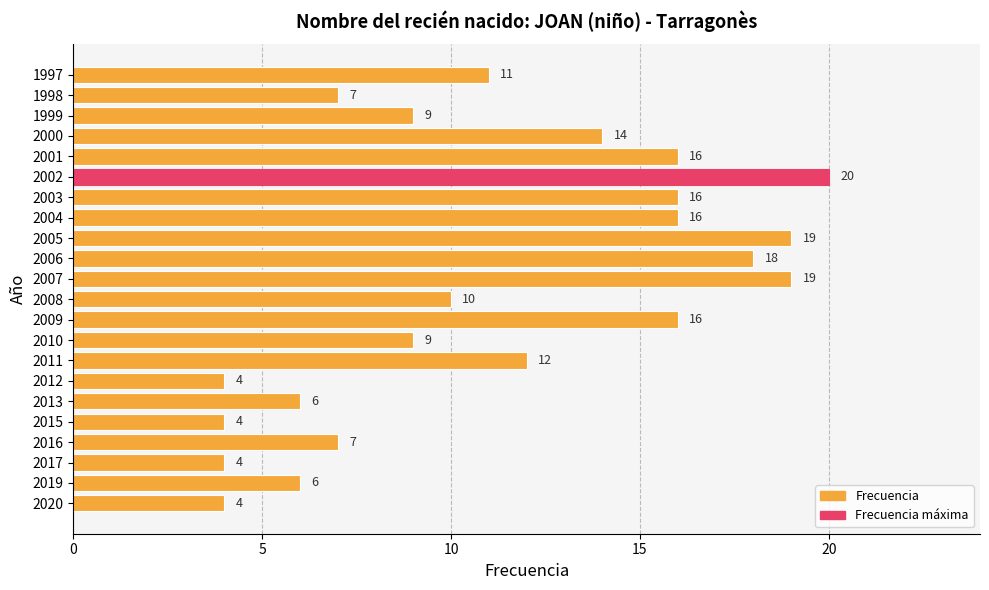

What is the difference between the maximum and minimum values?

16